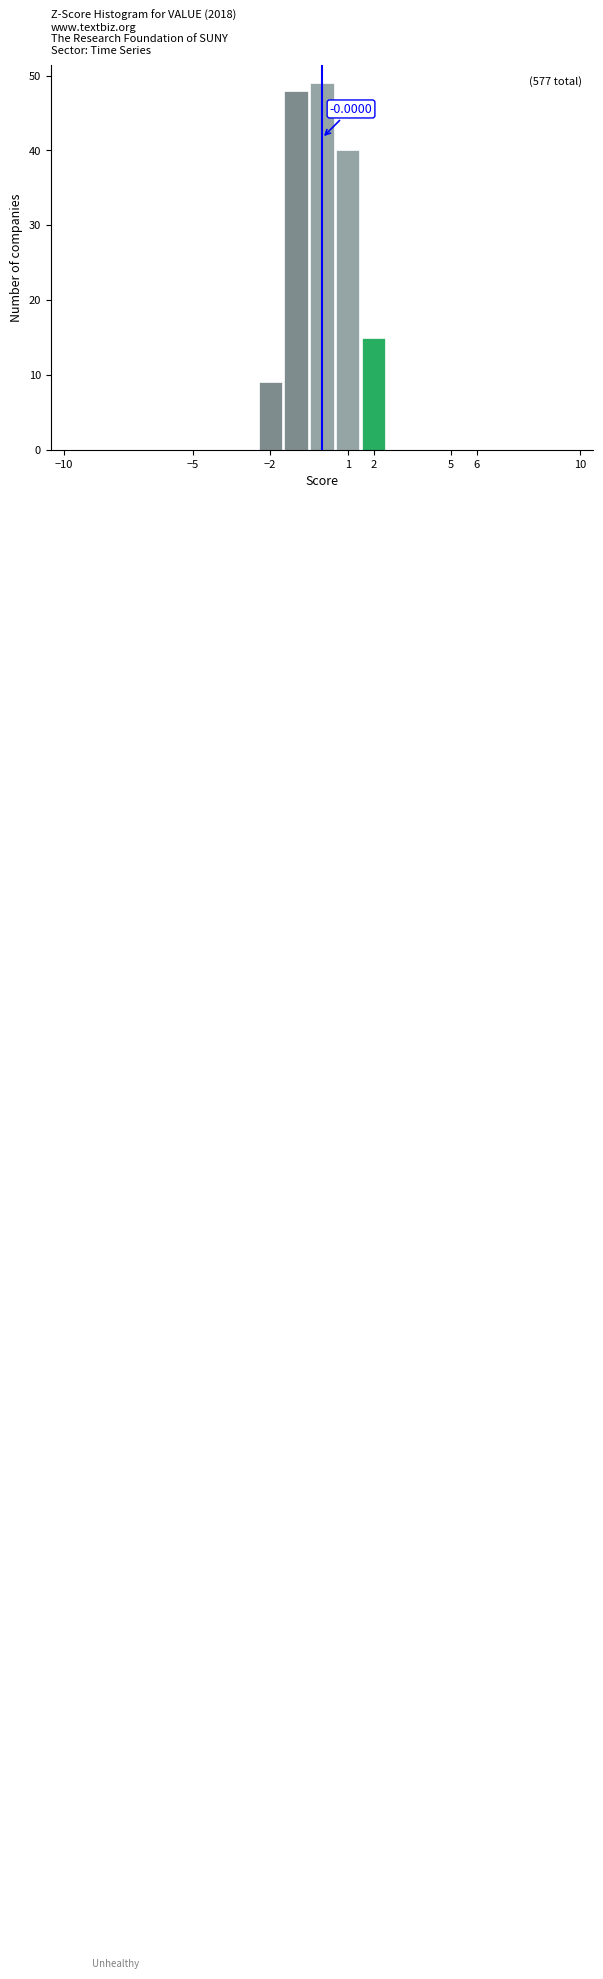

Over which range of the x-axis is the bar tallest?

-0.5 to 0.5